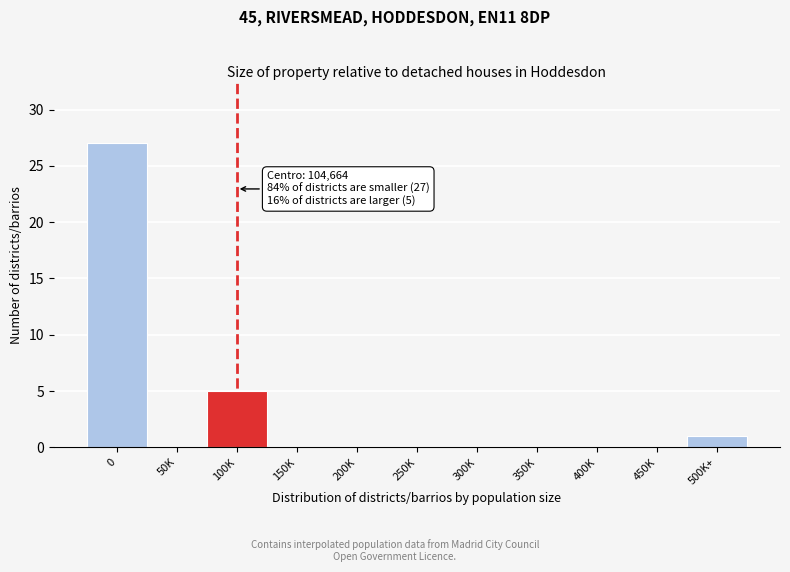

Reading left to right, what are all the values shown in this chart?

0=27	50K=0	100K=5	150K=0	200K=0	250K=0	300K=0	350K=0	400K=0	450K=0	500K+=1